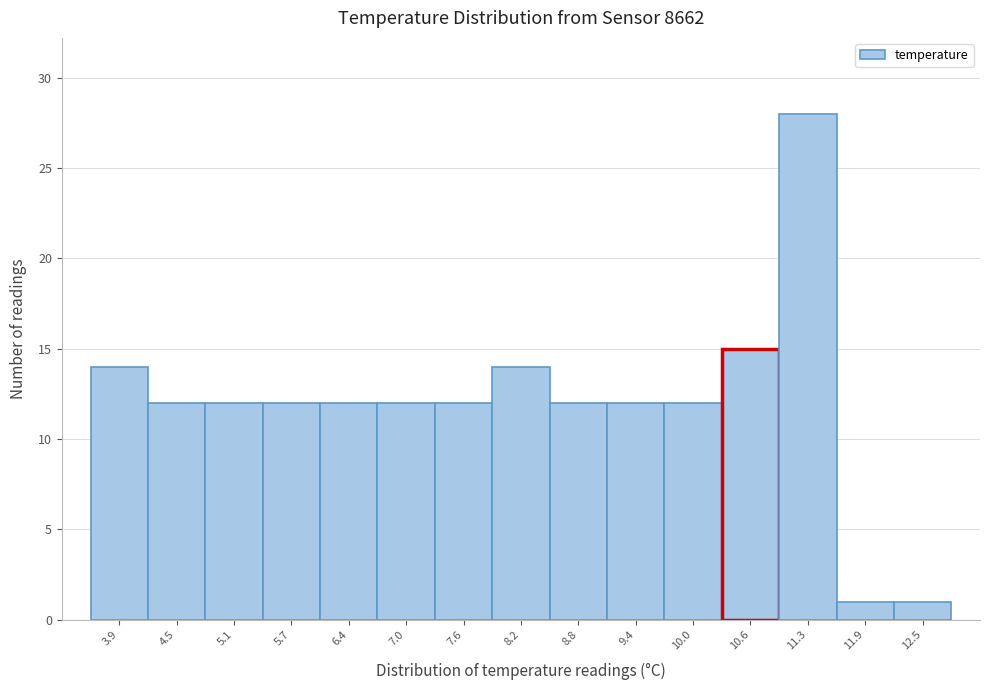

Reading left to right, what are all the values shown in this chart?

3.9=14	4.5=12	5.1=12	5.7=12	6.4=12	7.0=12	7.6=12	8.2=14	8.8=12	9.4=12	10.0=12	10.6=15	11.3=28	11.9=1	12.5=1